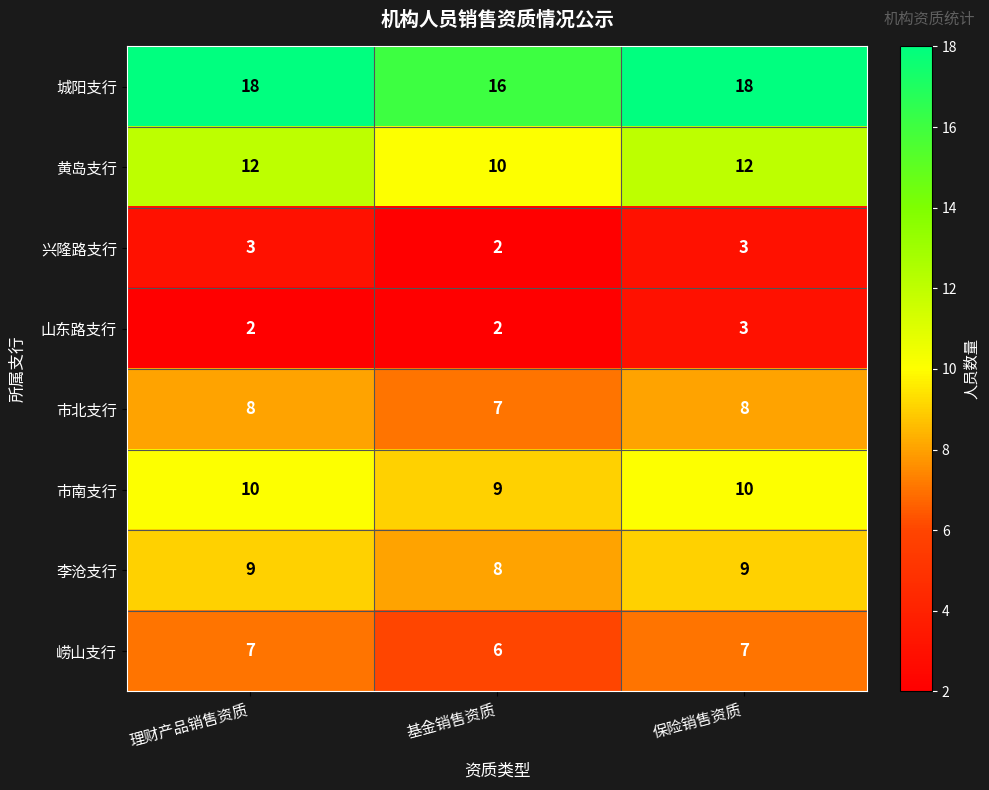

What is the maximum value for 李沧支行?

9